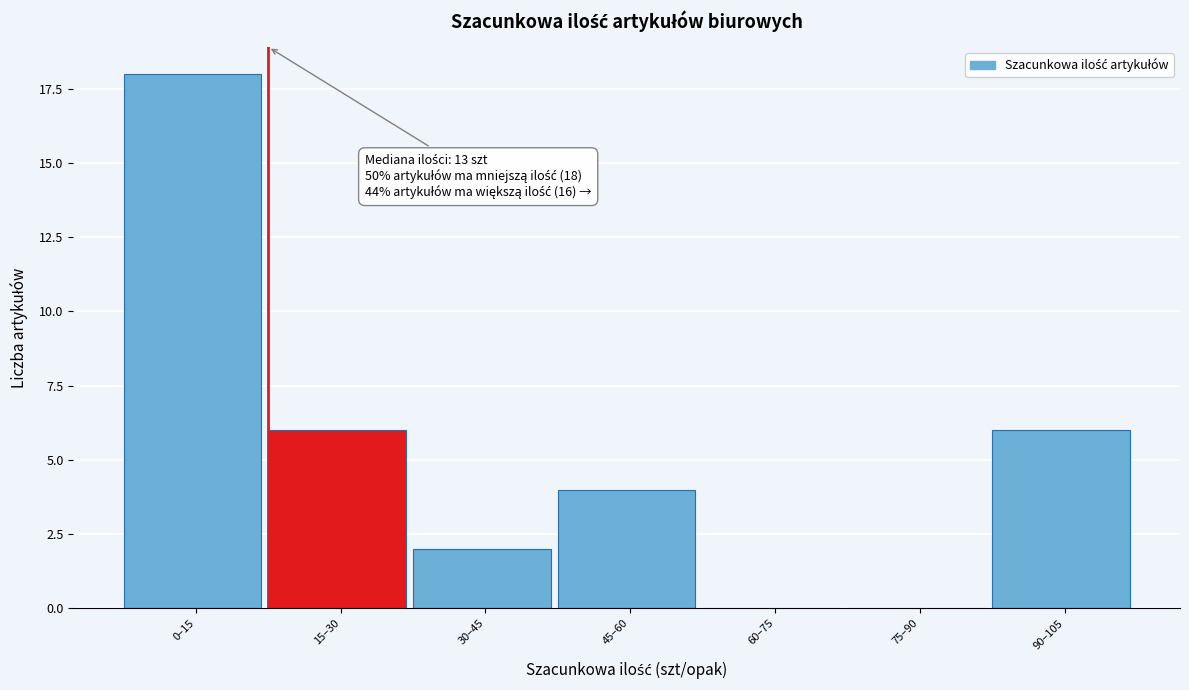

Reading left to right, extract all data points from this chart.

0–15=18	15–30=6	30–45=2	45–60=4	60–75=0	75–90=0	90–105=6